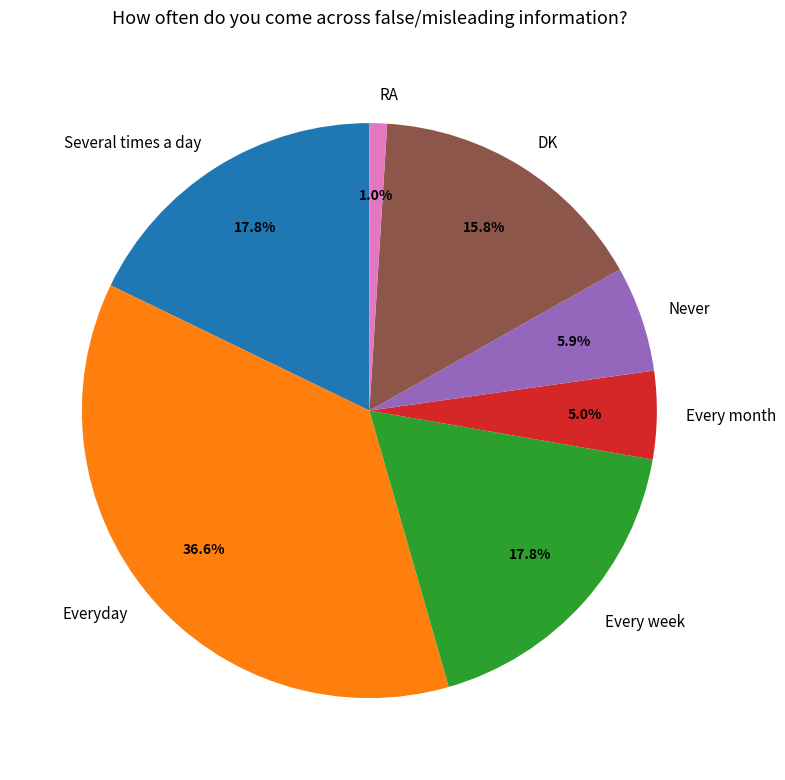

To the nearest percent, what percentage of the pie is DK?

16%